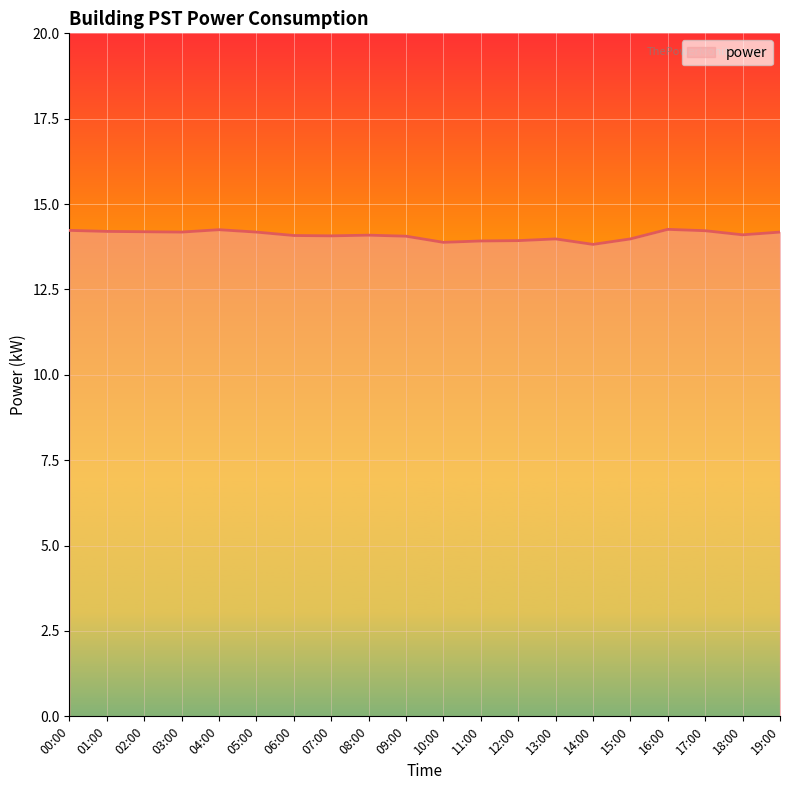

What is the average value?

14.1